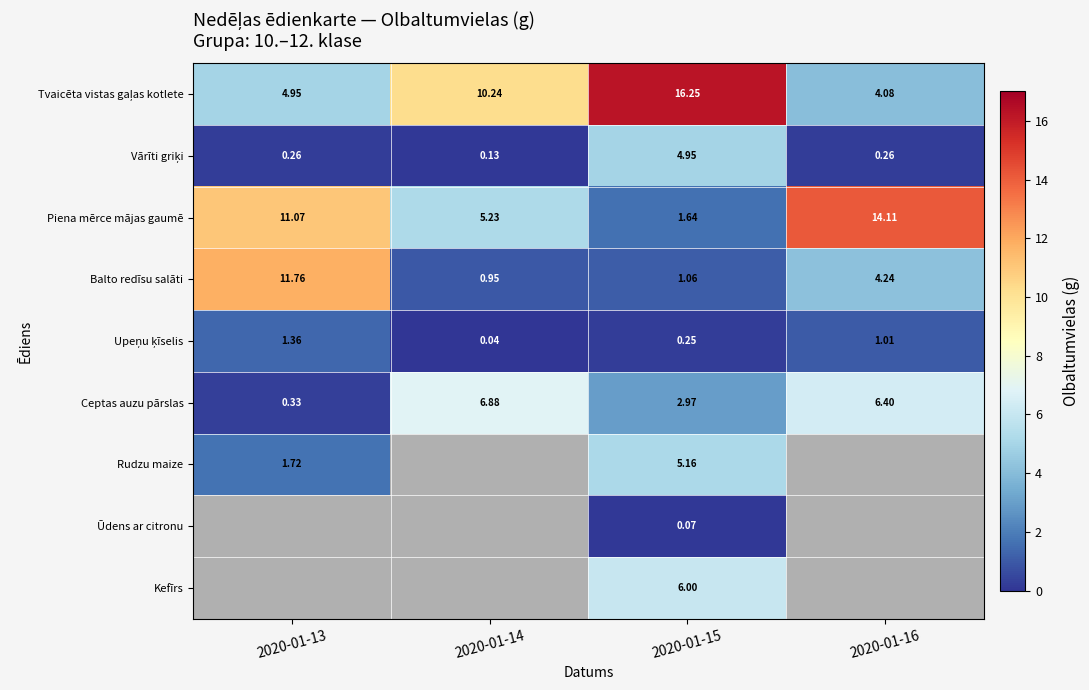

Is it true that Kefīrs equals 2.0 at 2020-01-15?

False